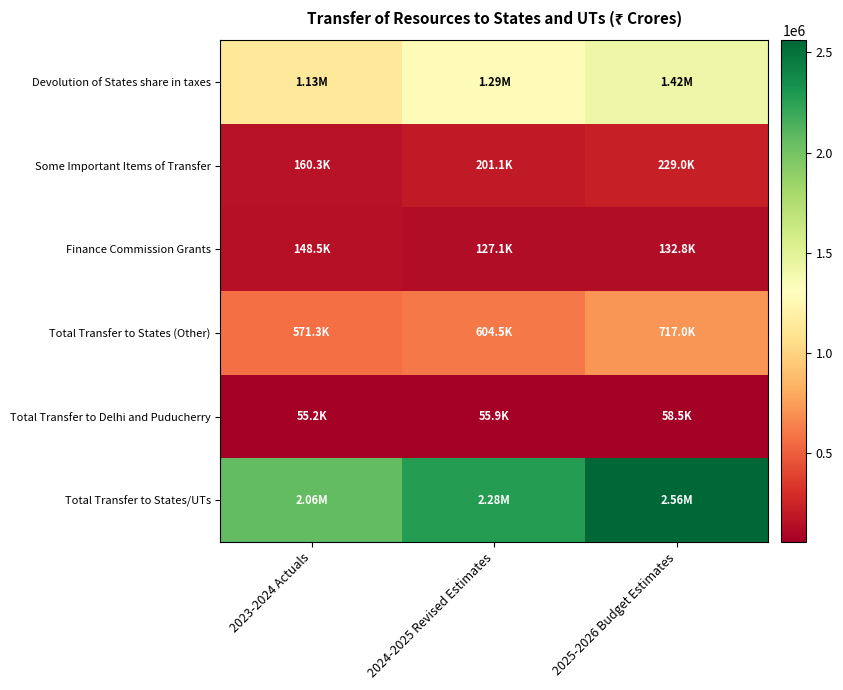

How many series are shown in this chart?

6